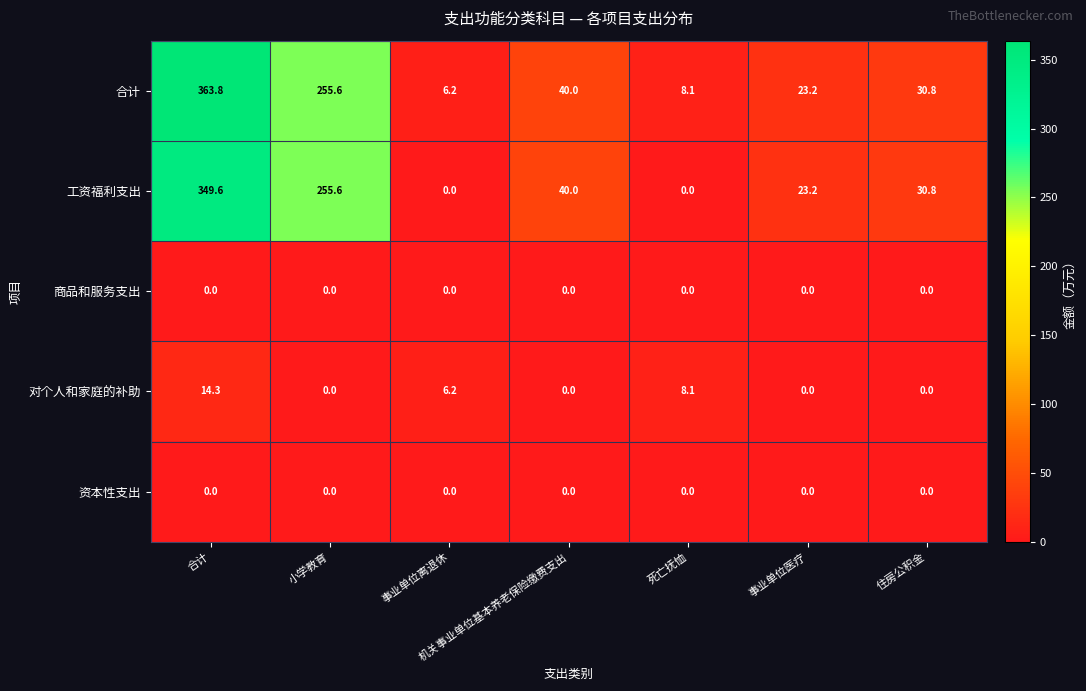

Between 合计 and 事业单位医疗, which series saw the biggest shift?

合计